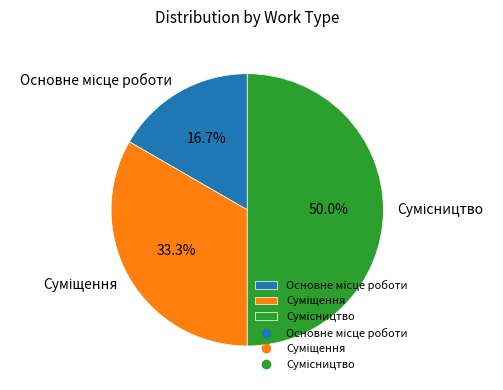

To the nearest percent, what is the combined percentage of Суміщення and Сумісництво?

83%